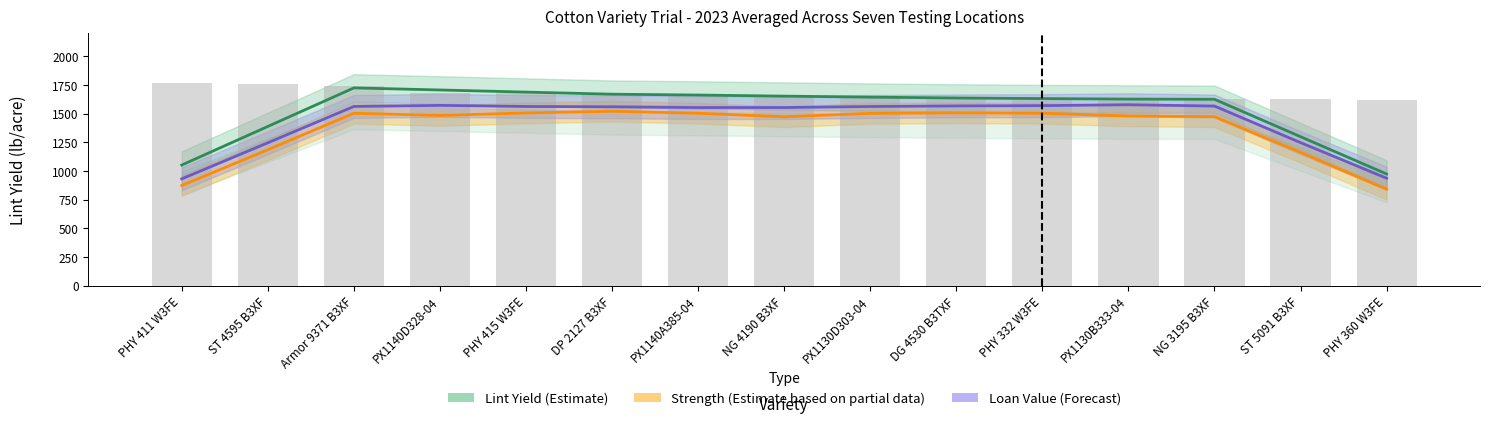

The value of Strength ×45 (g/tex) at PX1140D328-04 is 2157.2. True or false?

False